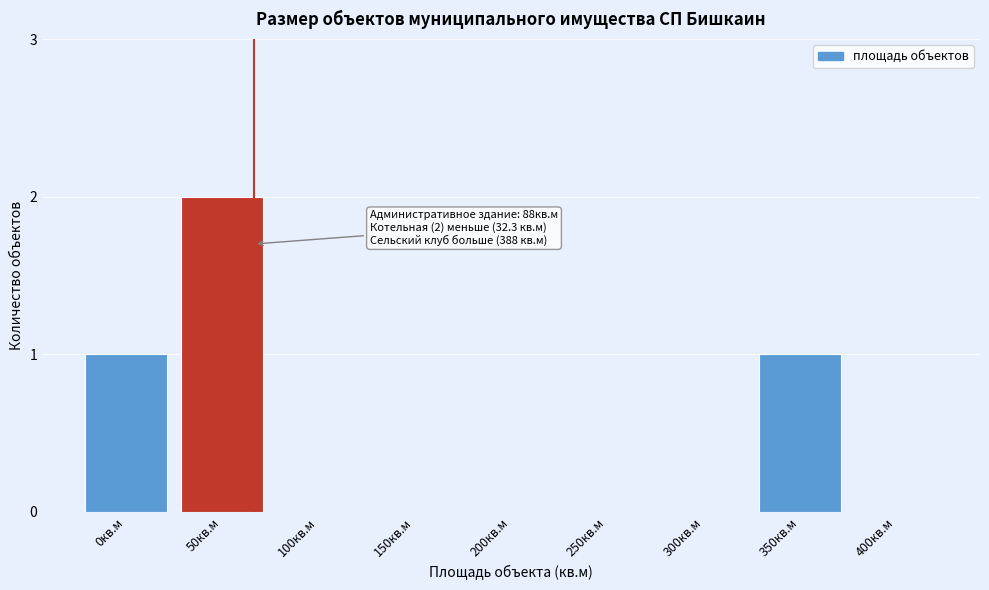

Reading left to right, transcribe all the data shown in this chart.

0кв.м=1	50кв.м=2	100кв.м=0	150кв.м=0	200кв.м=0	250кв.м=0	300кв.м=0	350кв.м=1	400кв.м=0